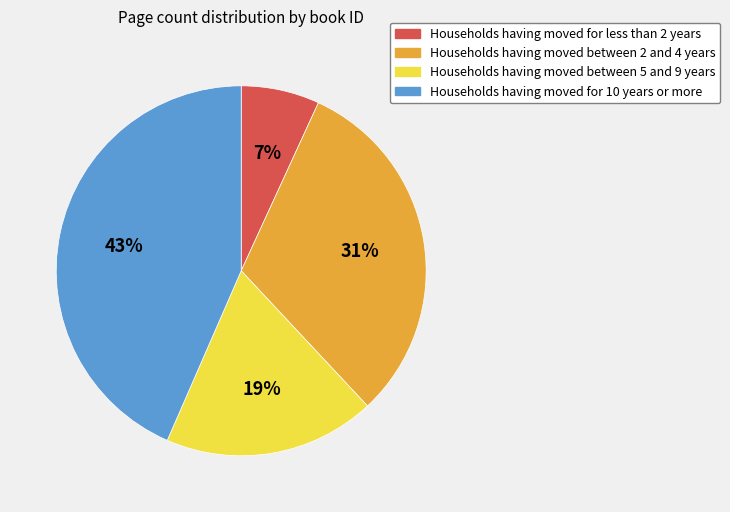

To the nearest percent, what is the difference between the Households having moved between 2 and 4 years and Households having moved for 10 years or more slice percentages?

12%